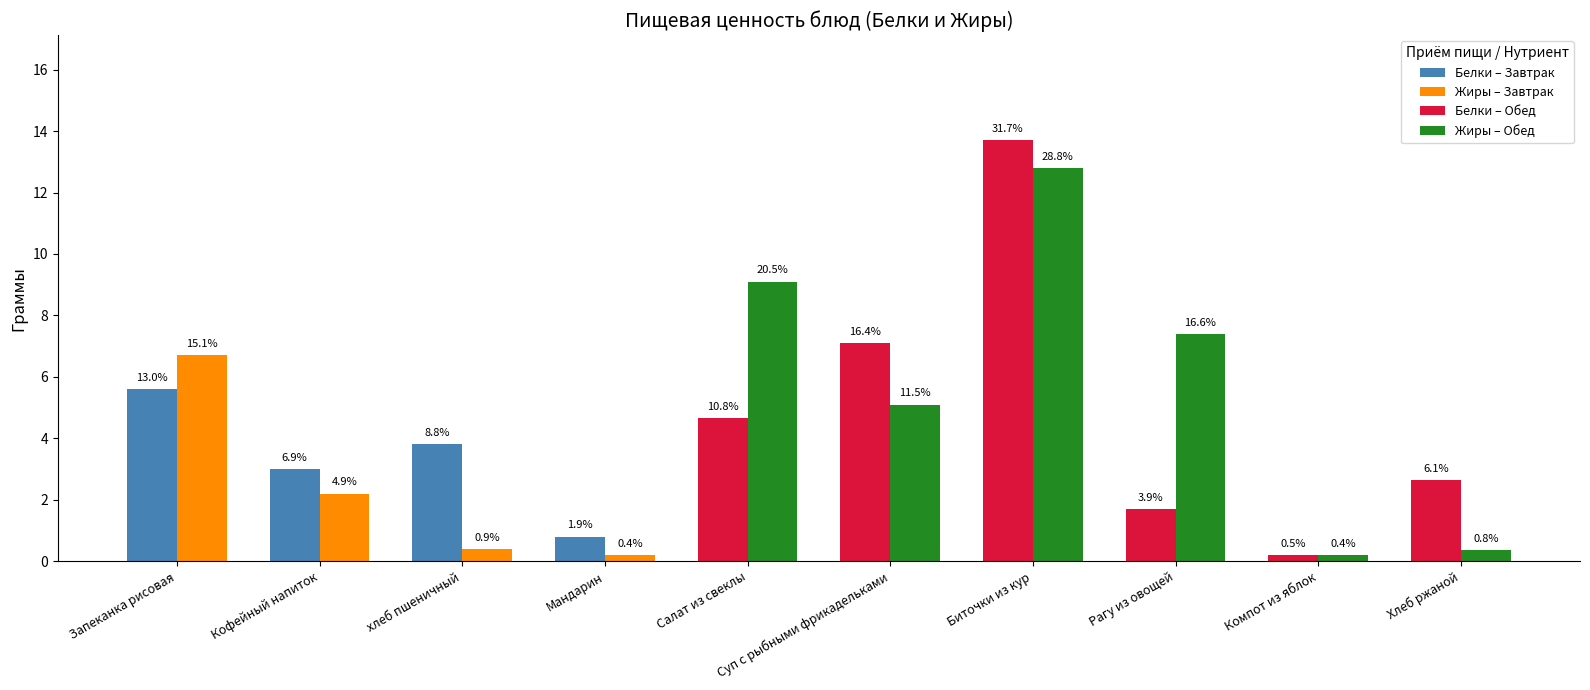

Does the chart contain stacked bars?

No